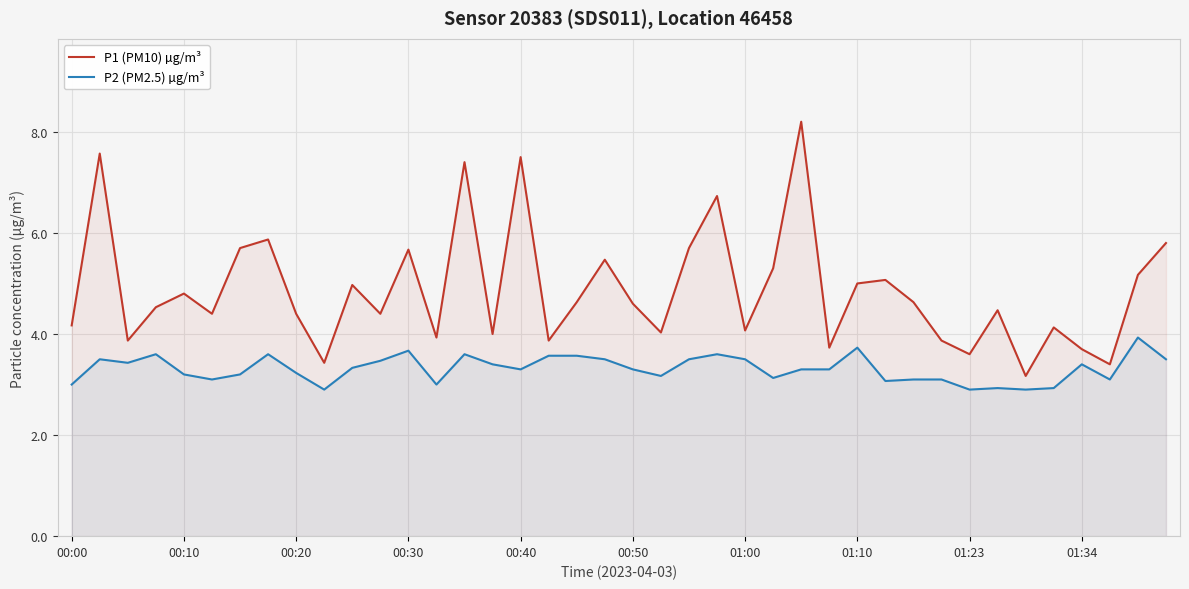

Count the number of categories in the chart.

40